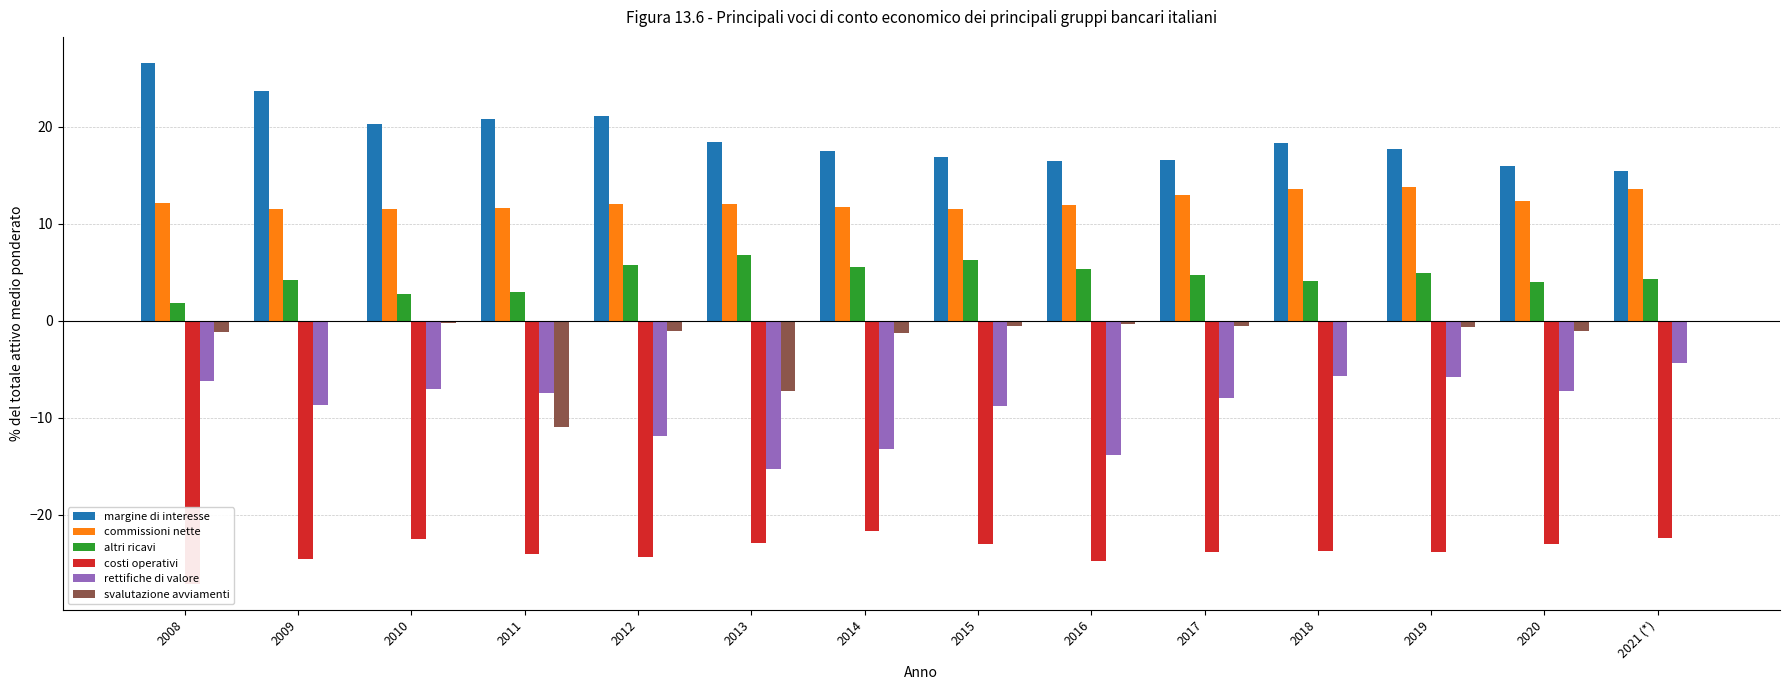

What is the sum of all rettifiche di valore values?

-123.4